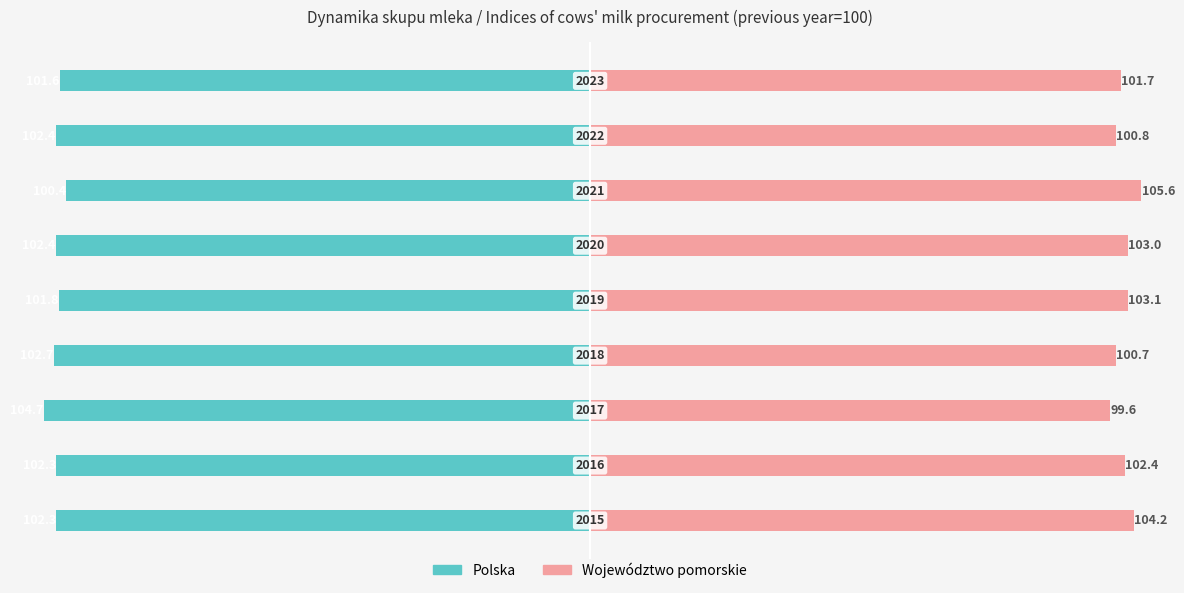

Rank the series by their average value, from lowest to highest.

Polska, Województwo pomorskie